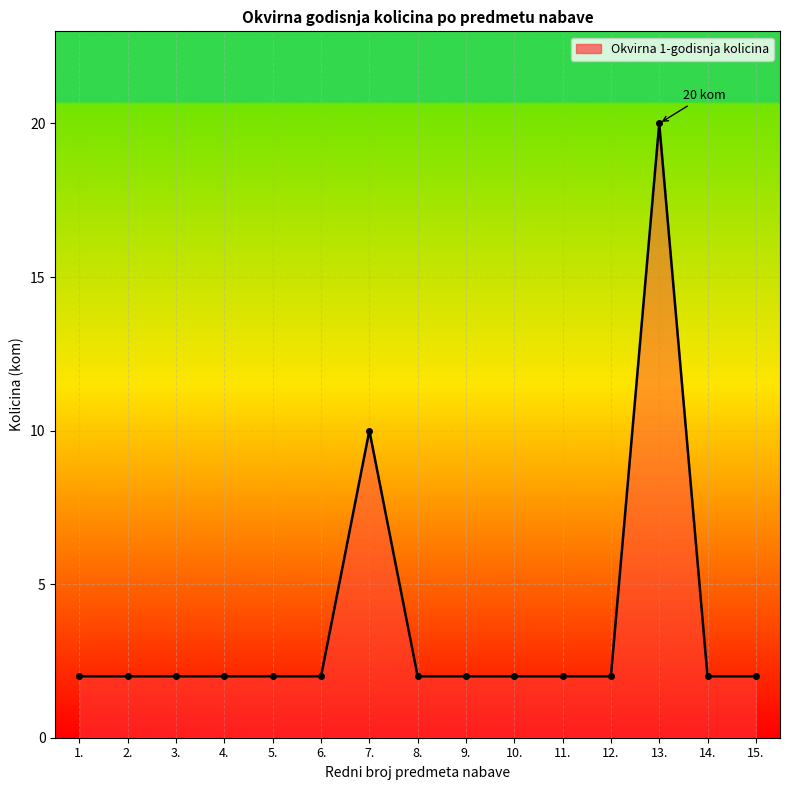

What position from the right is 3.?

13